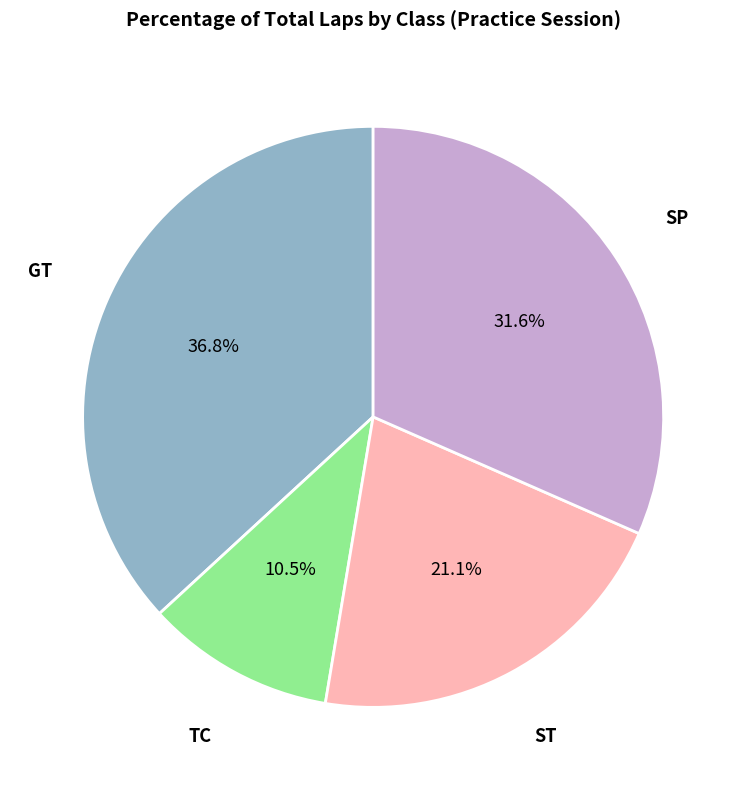

How much of the chart is everything except ST?

78.9%